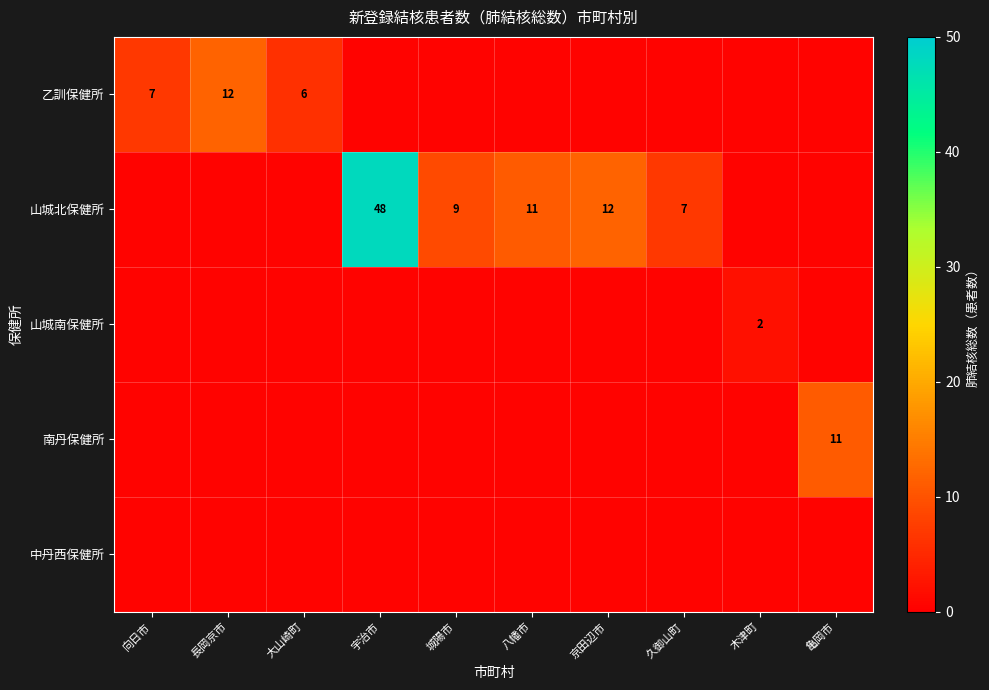

The 山城南保健所 series shows 1.1 at 木津町. True or false?

False